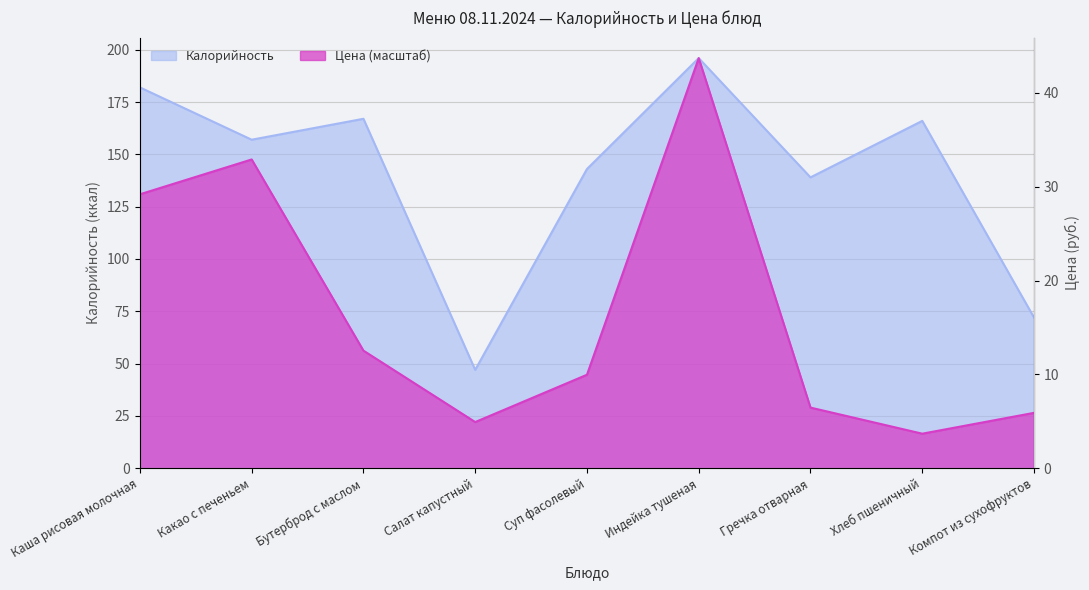

What value does the Цена series have at Хлеб пшеничный?

16.5